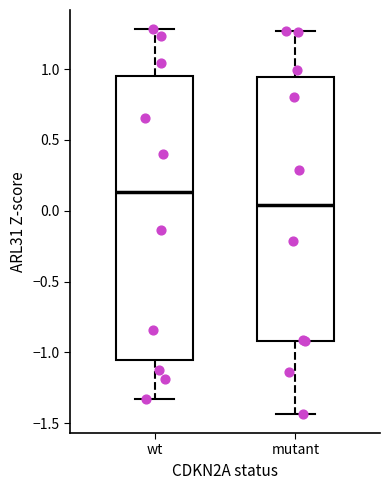

Which box has the lowest median line?

mutant